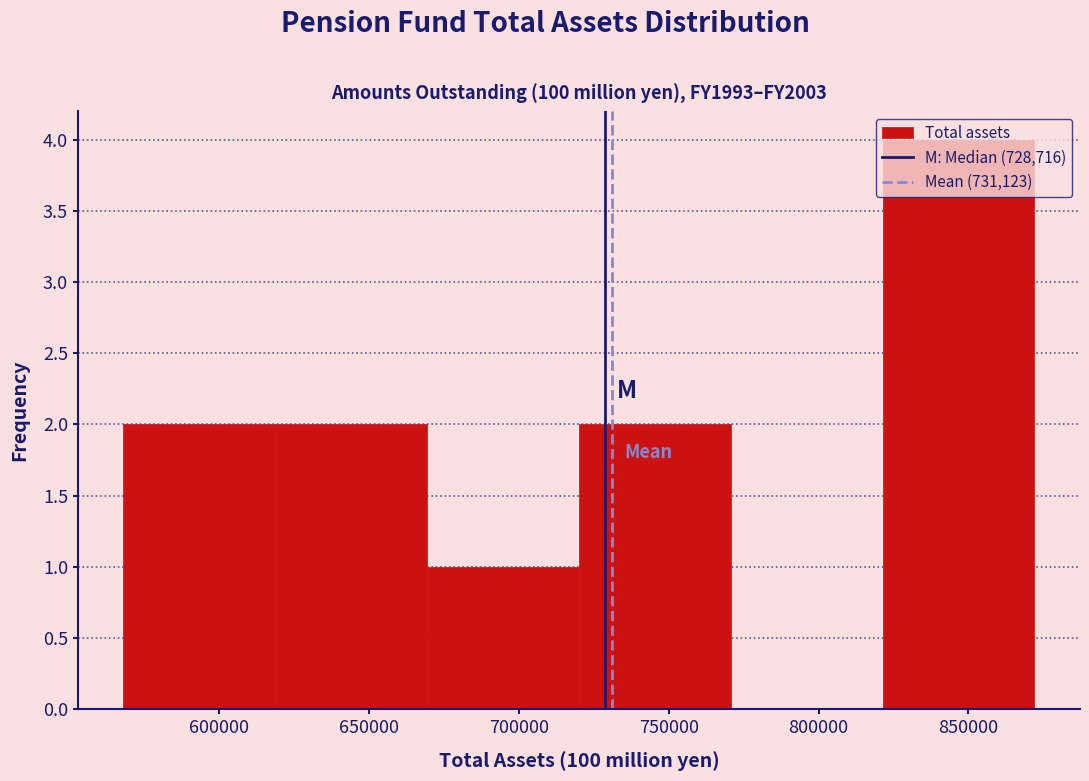

Reading left to right, list every bar in this chart as the range it spans on the x-axis followed by its height. Neither the bar edges nor the heights are printed on the chart, so give them approximately, as read against the axes.

570000 to 620000: 2
620000 to 670000: 2
670000 to 720000: 1
720000 to 770000: 2
770000 to 820000: 0
820000 to 870000: 4